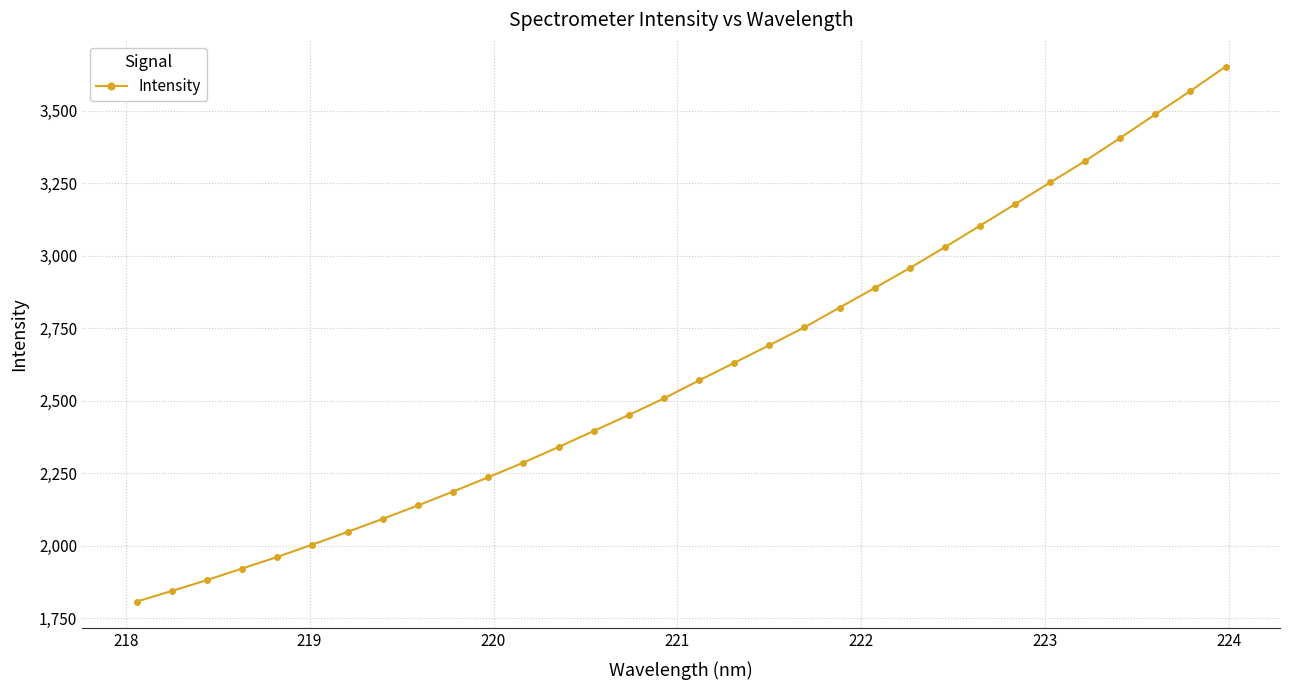

What is the minimum value shown in the chart?

1807.9